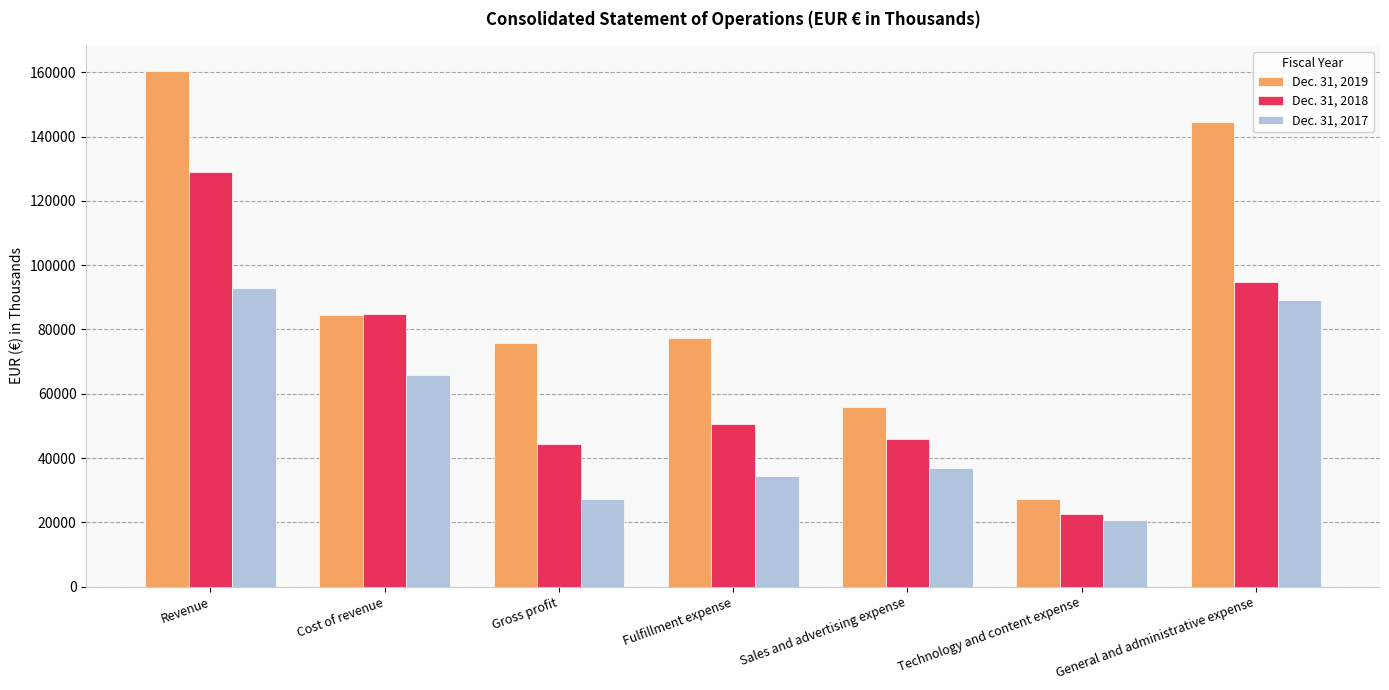

What is the total value across all series at Cost of revenue?

235180